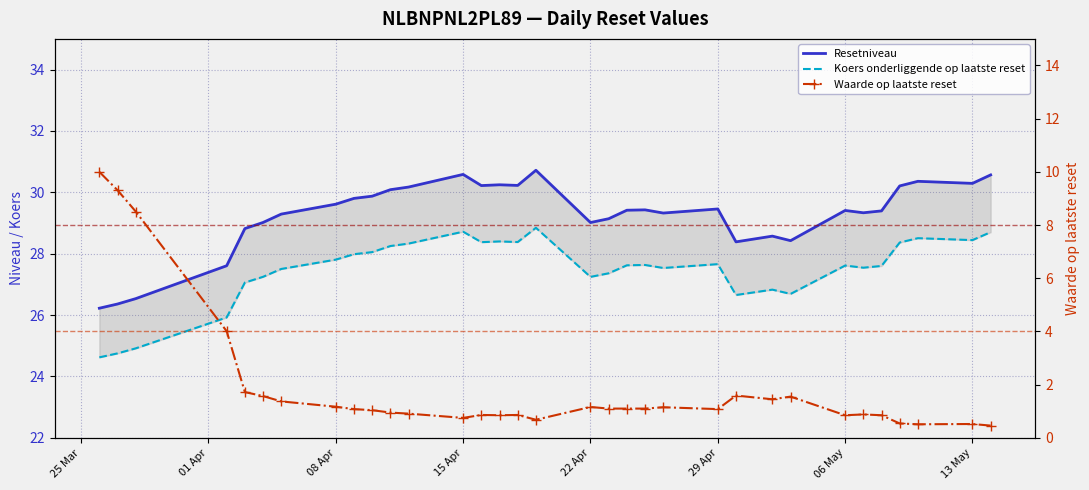

The value of Waarde op laatste reset at 14 is 1.5. True or false?

False